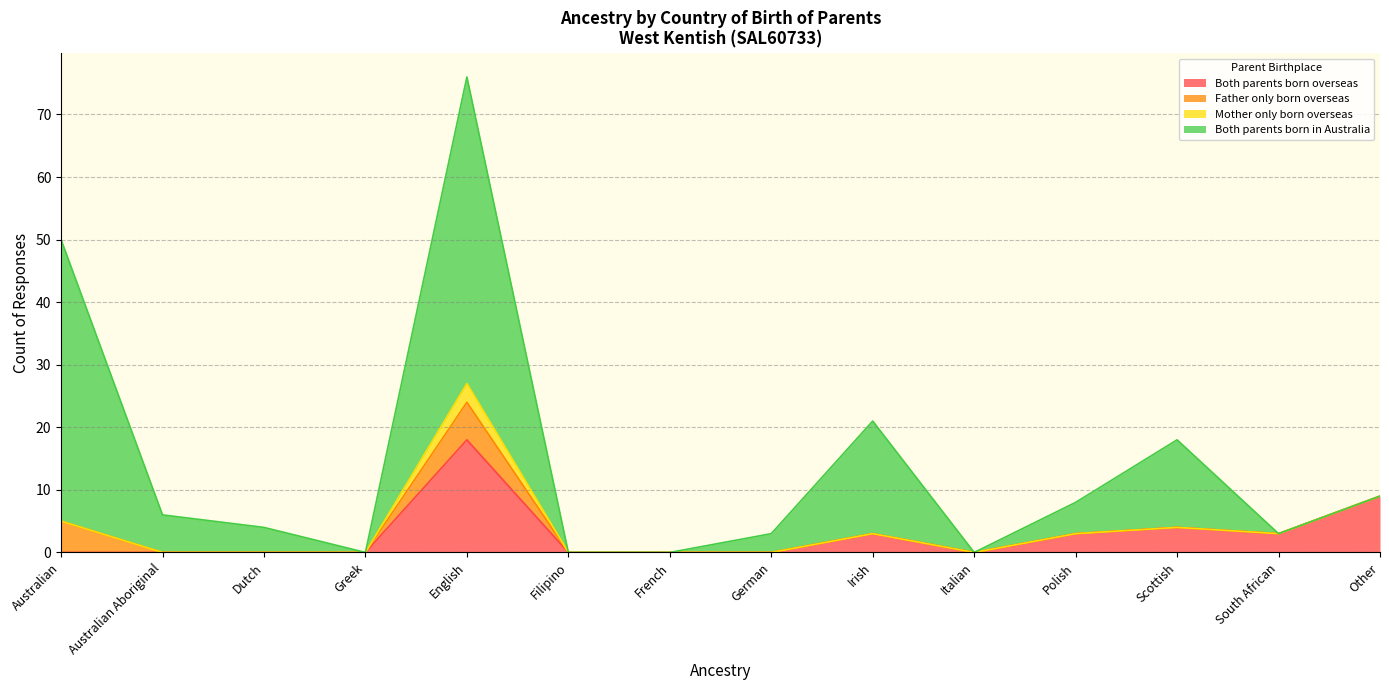

Reading left to right, extract all data points from this chart.

Both parents born overseas: Australian=0	Australian Aboriginal=0	Dutch=0	Greek=0	English=18	Filipino=0	French=0	German=0	Irish=3	Italian=0	Polish=3	Scottish=4	South African=3	Other=9
Father only born overseas: Australian=5	Australian Aboriginal=0	Dutch=0	Greek=0	English=6	Filipino=0	French=0	German=0	Irish=0	Italian=0	Polish=0	Scottish=0	South African=0	Other=0
Mother only born overseas: Australian=0	Australian Aboriginal=0	Dutch=0	Greek=0	English=3	Filipino=0	French=0	German=0	Irish=0	Italian=0	Polish=0	Scottish=0	South African=0	Other=0
Both parents born in Australia: Australian=45	Australian Aboriginal=6	Dutch=4	Greek=0	English=49	Filipino=0	French=0	German=3	Irish=18	Italian=0	Polish=5	Scottish=14	South African=0	Other=0